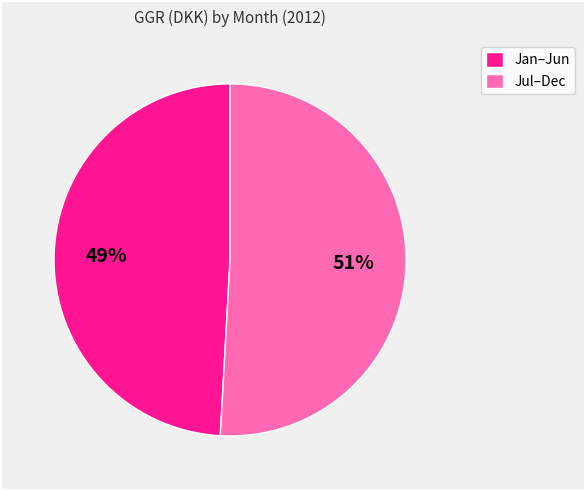

Is Jan–Jun the majority of the pie?

No